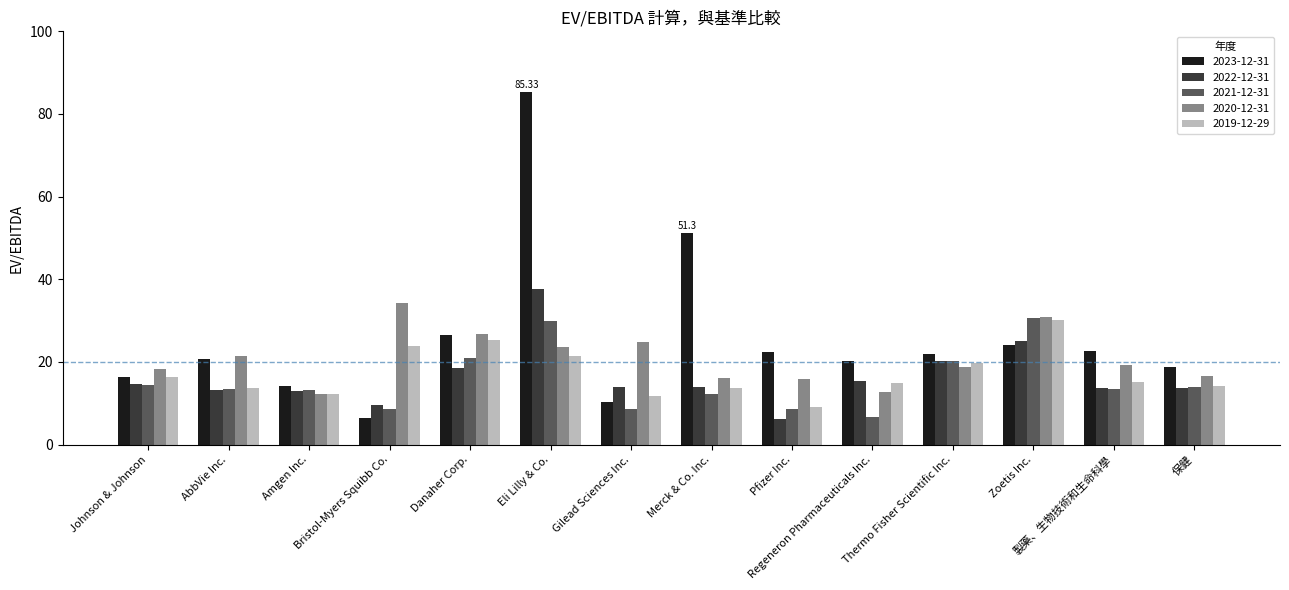

How many categories are shown in the chart?

14